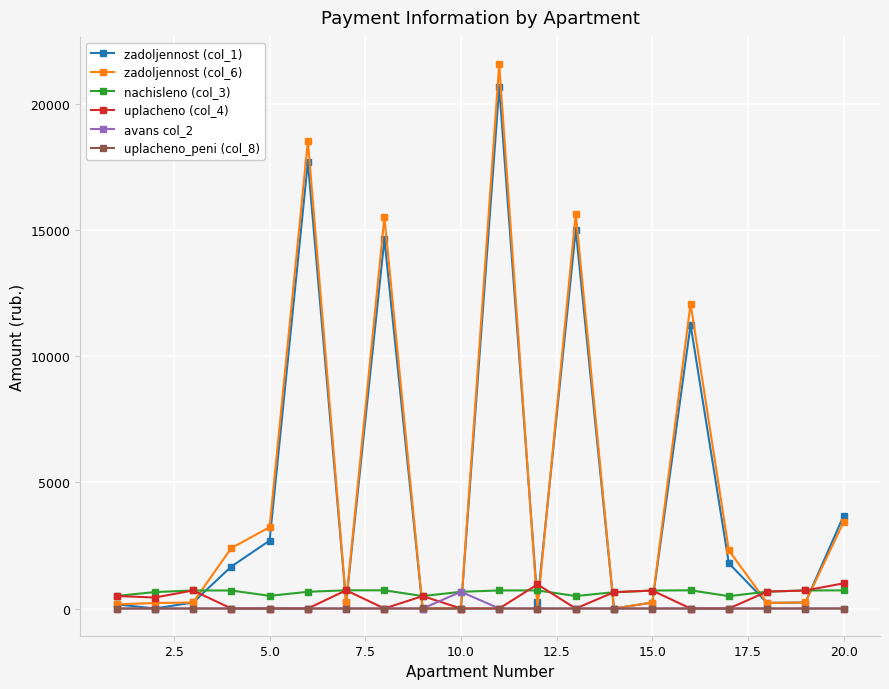

Which series has the widest spread of values?

zadoljennost (col_6)